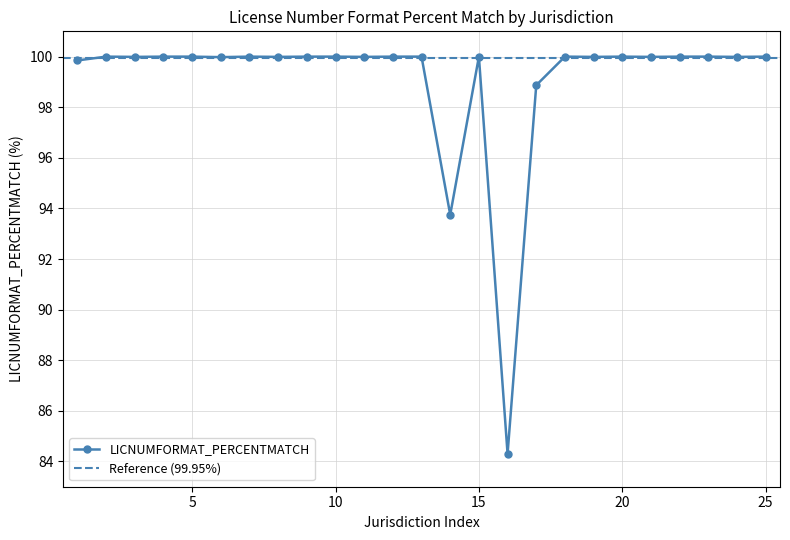

How many interior local peaks (higher than both neighbors) does the data have?

5